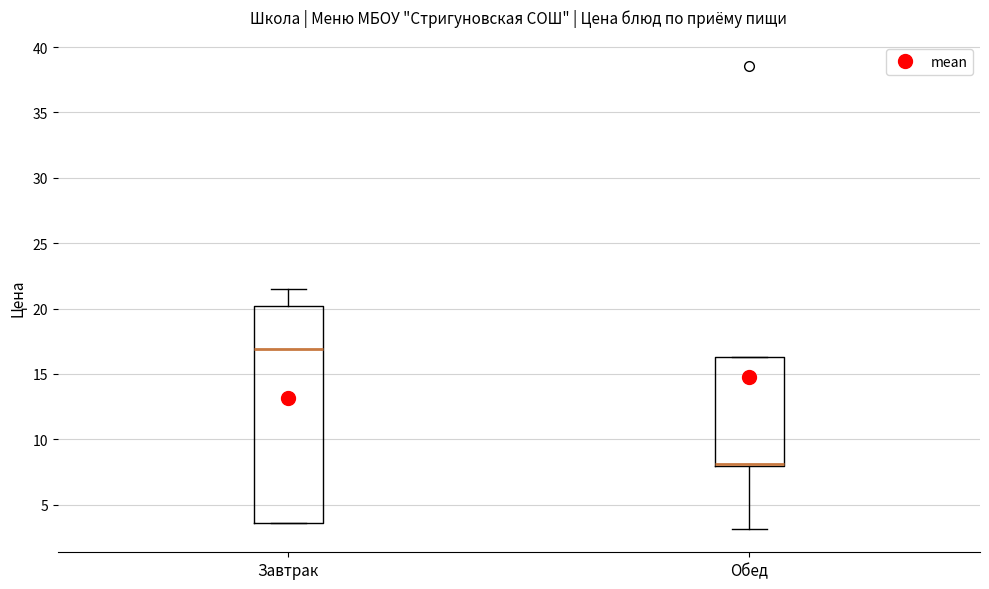

Reading left to right, read every box against the y-axis: the position of its median line, the range the box covers, and the ends of its whiskers. The values are not printed on the chart, so give them approximately, as read against the axis.

Завтрак: median 17.0, box 3.5 to 20.0, whiskers 3.5 to 21.5
Обед: median 8.0 (drawn on the box's lower edge), box 8.0 to 16.5, whiskers 3.0 to 16.5